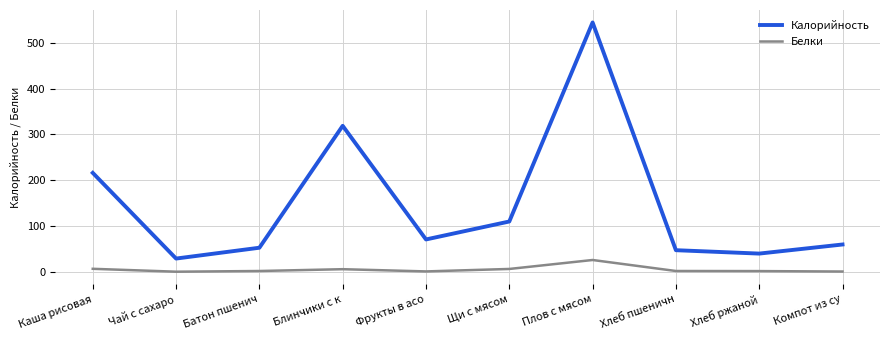

True or false: Калорийность and Белки cross at least once.

False